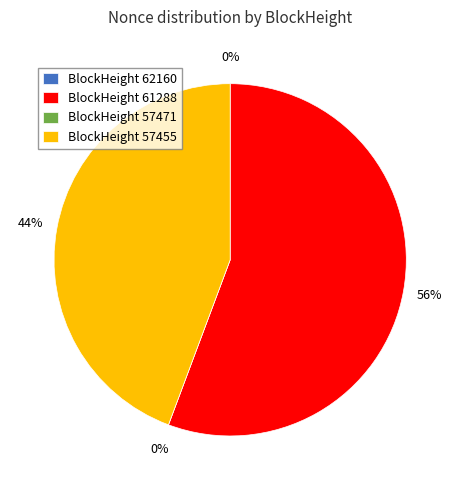

Is it true that 62160 is 0% of the pie?

True